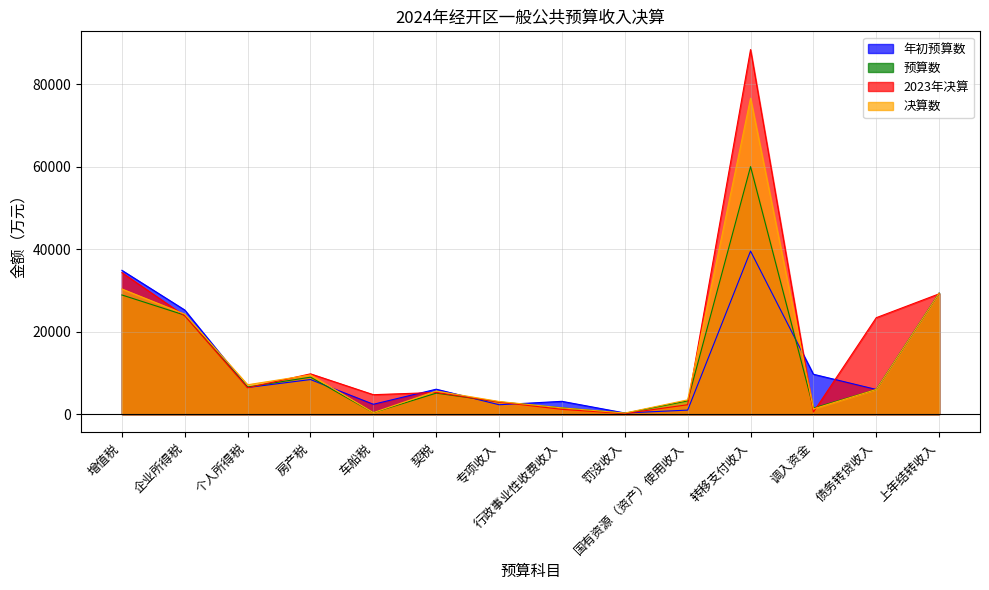

What is the spread (max minus min) of values at 转移支付收入?

48830